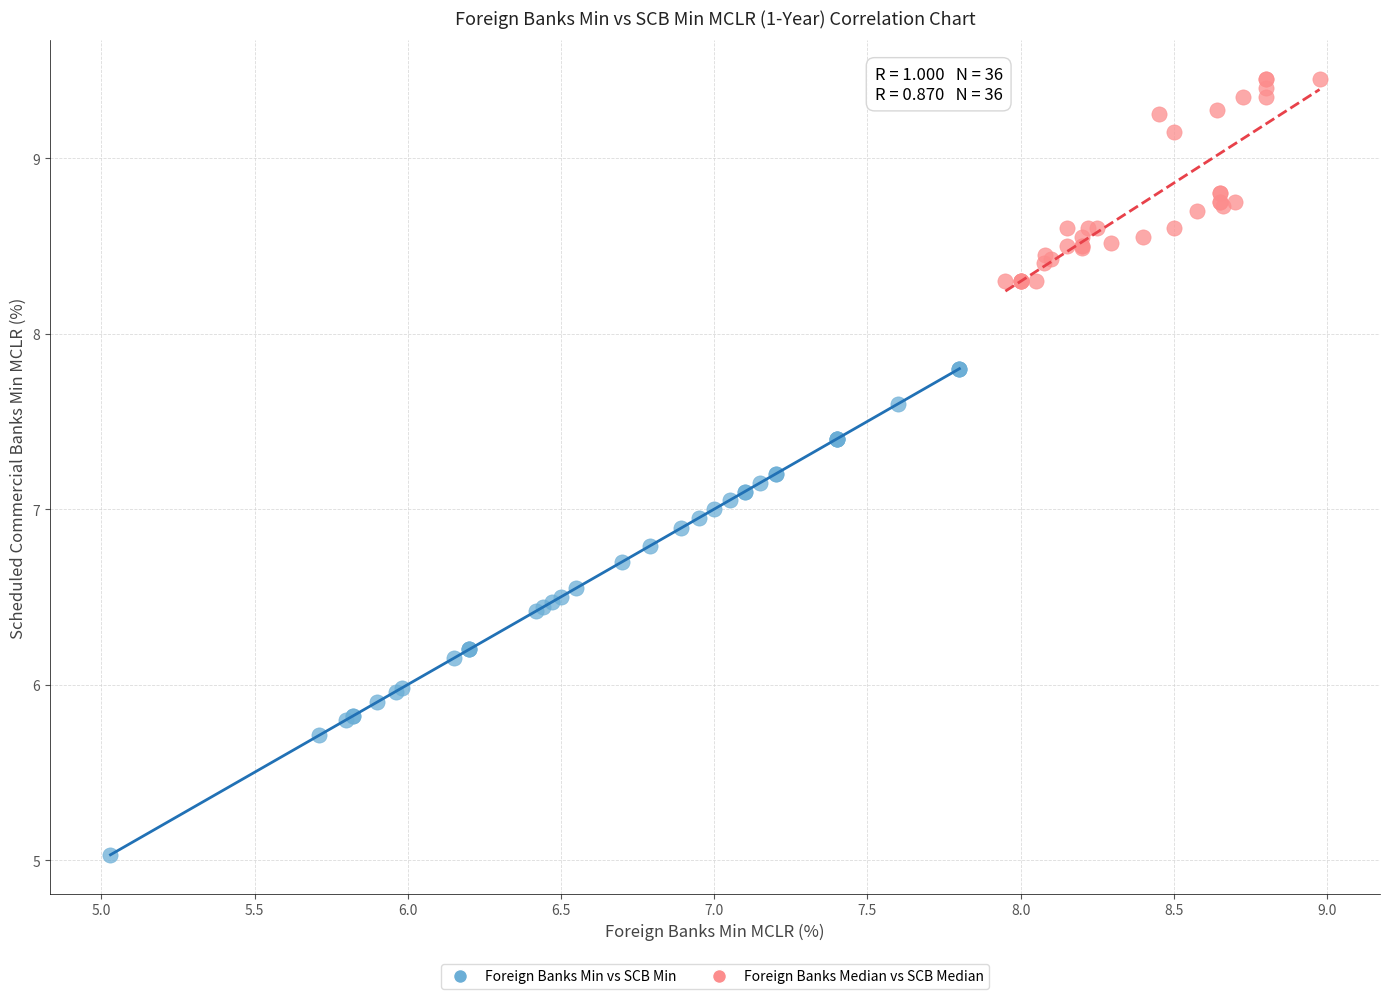

What are all the series names shown in the legend?

Foreign Banks Min vs SCB Min, Foreign Banks Median vs SCB Median